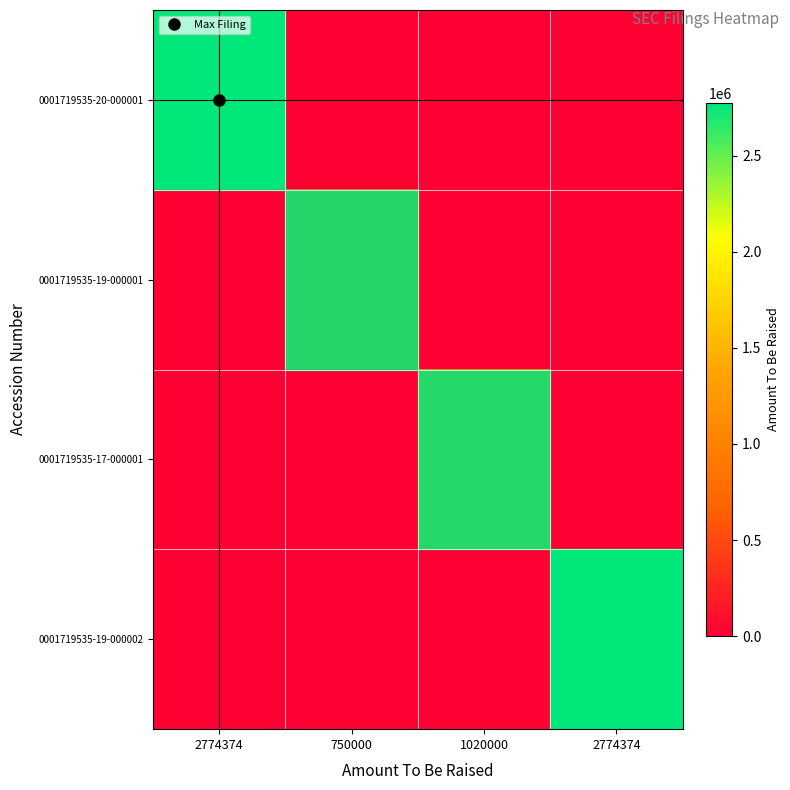

At 750000, list the series in order from largest to smallest.

0001719535-19-000001, 0001719535-20-000001, 0001719535-17-000001, 0001719535-19-000002